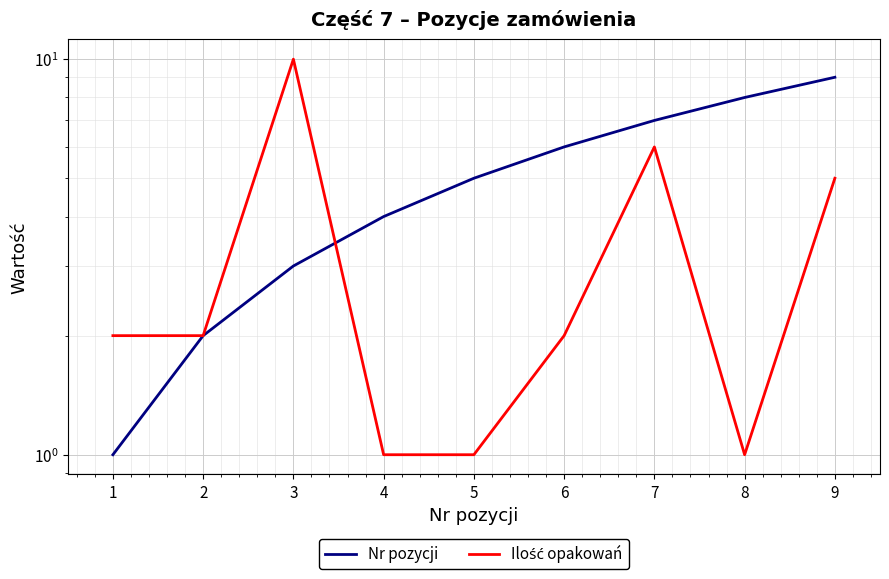

Reading left to right, list all the values displayed in this chart.

Nr pozycji: 1	2	3	4	5	6	7	8	9
Ilość opakowań: 2	2	10	1	1	2	6	1	5